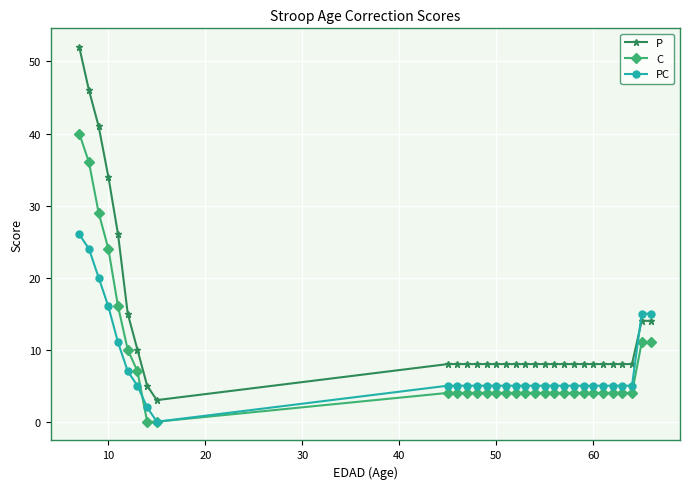

True or false: C and P intersect in this chart.

False